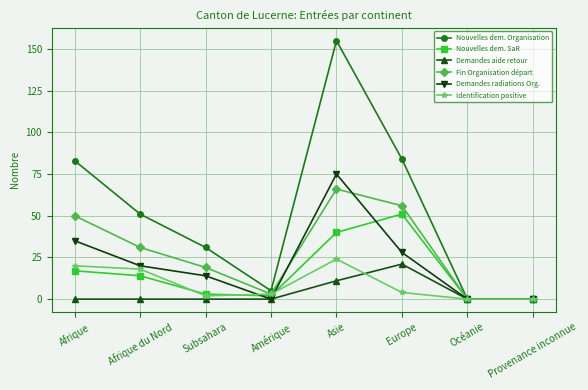

What is the approximate value of Demandes aide retour at Europe?

21